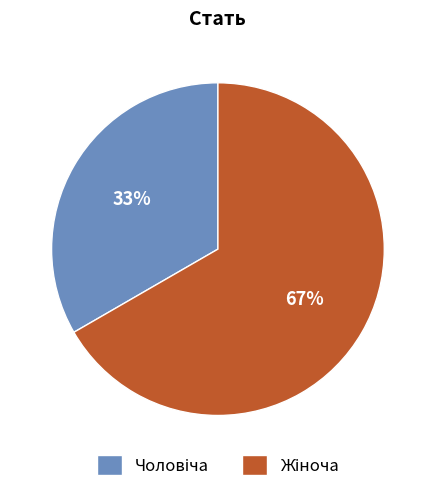

To the nearest percent, what is the average slice percentage?

50%